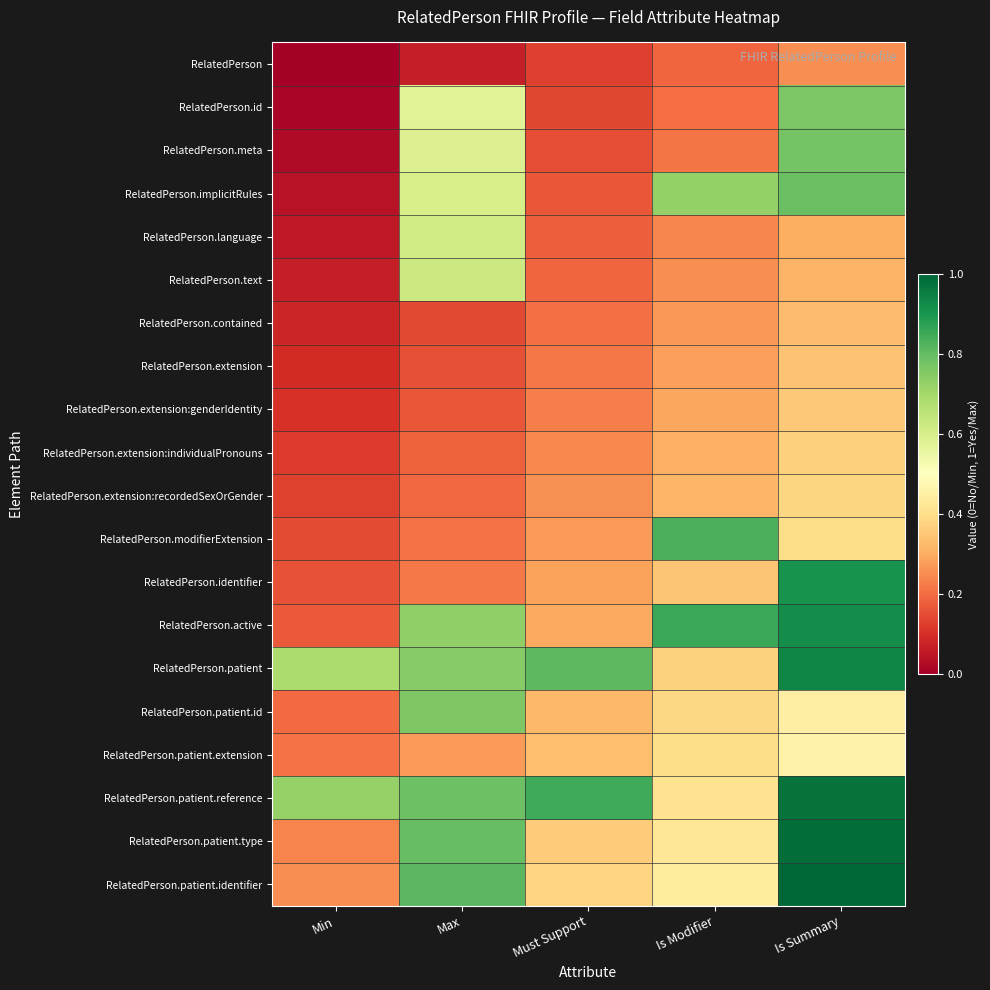

Reading left to right, list all the values displayed in this chart.

RelatedPerson: Min=0.0	Max=0.1	Must Support=0.1	Is Modifier=0.2	Is Summary=0.2
RelatedPerson.id: Min=0.0	Max=0.6	Must Support=0.1	Is Modifier=0.2	Is Summary=0.8
RelatedPerson.meta: Min=0.0	Max=0.6	Must Support=0.2	Is Modifier=0.2	Is Summary=0.8
RelatedPerson.implicitRules: Min=0.0	Max=0.6	Must Support=0.2	Is Modifier=0.7	Is Summary=0.8
RelatedPerson.language: Min=0.1	Max=0.6	Must Support=0.2	Is Modifier=0.2	Is Summary=0.3
RelatedPerson.text: Min=0.1	Max=0.6	Must Support=0.2	Is Modifier=0.3	Is Summary=0.3
RelatedPerson.contained: Min=0.1	Max=0.1	Must Support=0.2	Is Modifier=0.3	Is Summary=0.3
RelatedPerson.extension: Min=0.1	Max=0.2	Must Support=0.2	Is Modifier=0.3	Is Summary=0.3
RelatedPerson.extension:genderIdentity: Min=0.1	Max=0.2	Must Support=0.2	Is Modifier=0.3	Is Summary=0.4
RelatedPerson.extension:individualPronouns: Min=0.1	Max=0.2	Must Support=0.2	Is Modifier=0.3	Is Summary=0.4
RelatedPerson.extension:recordedSexOrGender: Min=0.1	Max=0.2	Must Support=0.3	Is Modifier=0.3	Is Summary=0.4
RelatedPerson.modifierExtension: Min=0.1	Max=0.2	Must Support=0.3	Is Modifier=0.8	Is Summary=0.4
RelatedPerson.identifier: Min=0.2	Max=0.2	Must Support=0.3	Is Modifier=0.3	Is Summary=0.9
RelatedPerson.active: Min=0.2	Max=0.7	Must Support=0.3	Is Modifier=0.9	Is Summary=0.9
RelatedPerson.patient: Min=0.7	Max=0.7	Must Support=0.8	Is Modifier=0.4	Is Summary=0.9
RelatedPerson.patient.id: Min=0.2	Max=0.8	Must Support=0.3	Is Modifier=0.4	Is Summary=0.4
RelatedPerson.patient.extension: Min=0.2	Max=0.3	Must Support=0.3	Is Modifier=0.4	Is Summary=0.5
RelatedPerson.patient.reference: Min=0.7	Max=0.8	Must Support=0.8	Is Modifier=0.4	Is Summary=1.0
RelatedPerson.patient.type: Min=0.2	Max=0.8	Must Support=0.4	Is Modifier=0.4	Is Summary=1.0
RelatedPerson.patient.identifier: Min=0.2	Max=0.8	Must Support=0.4	Is Modifier=0.4	Is Summary=1.0